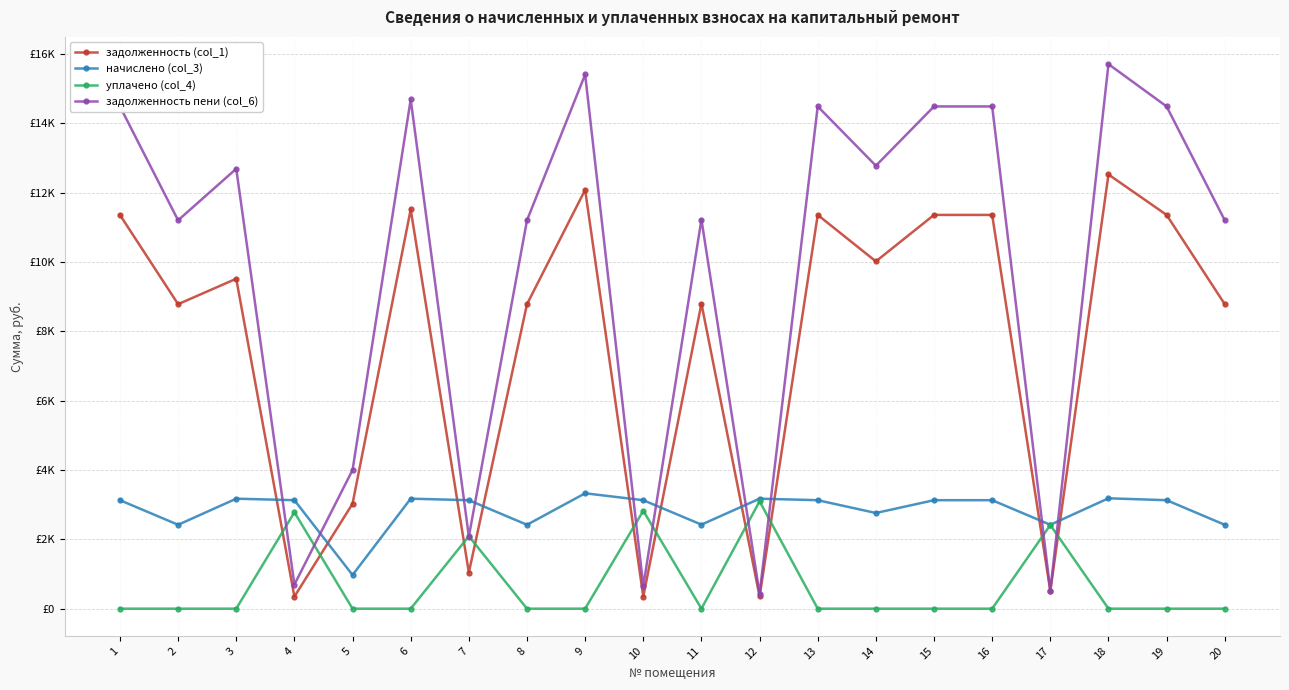

Does the chart have visible grid lines?

Yes